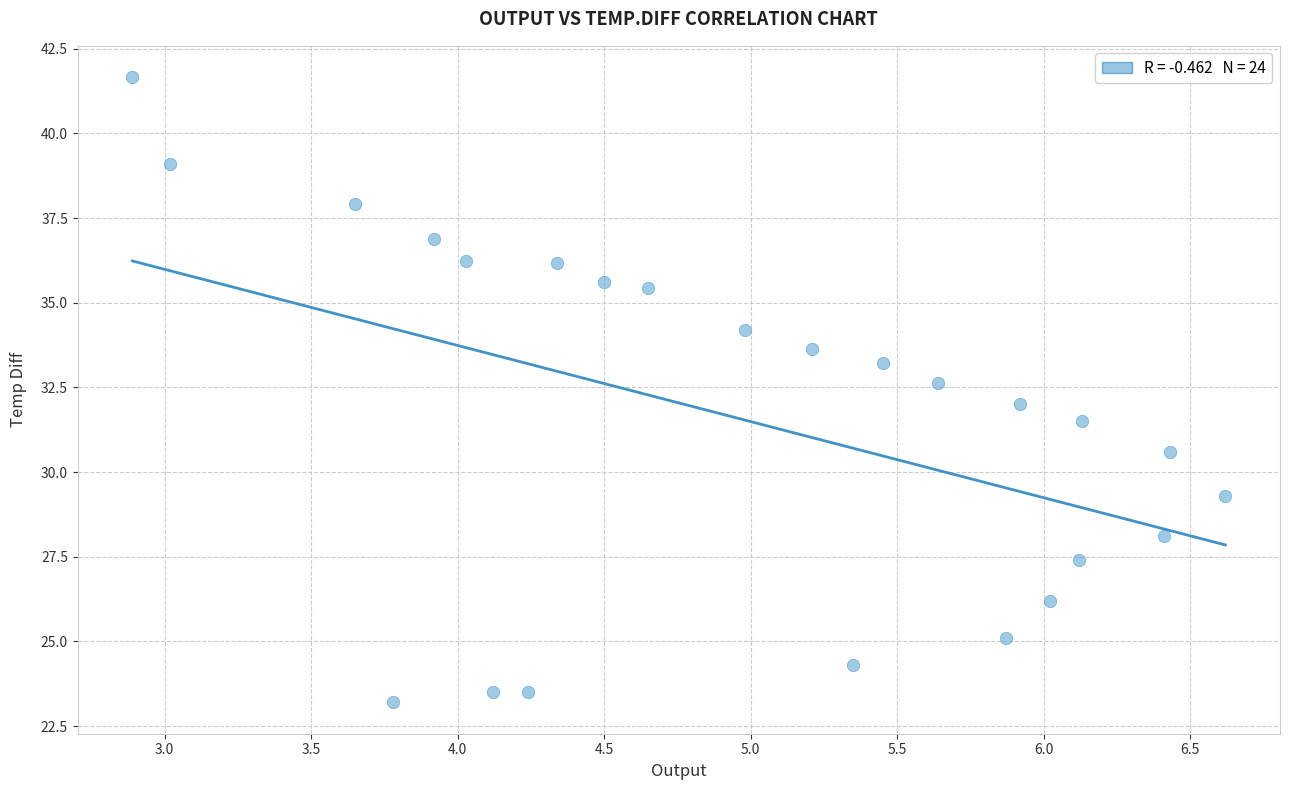

What is the range of X values (max minus min)?

3.7